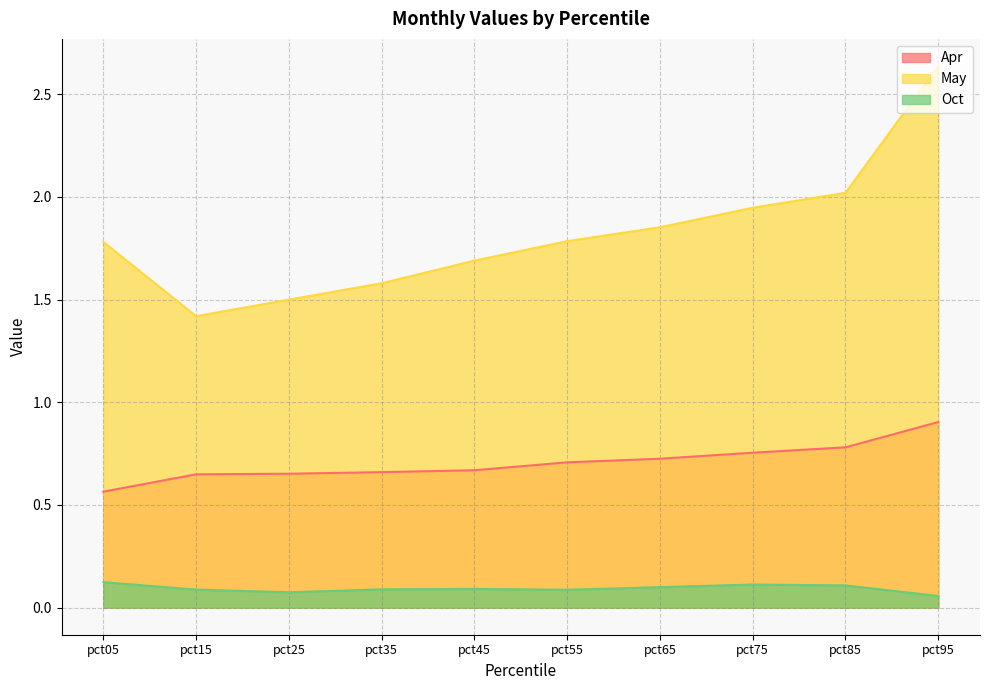

True or false: Apr has a value of 0.7 at pct45.

True